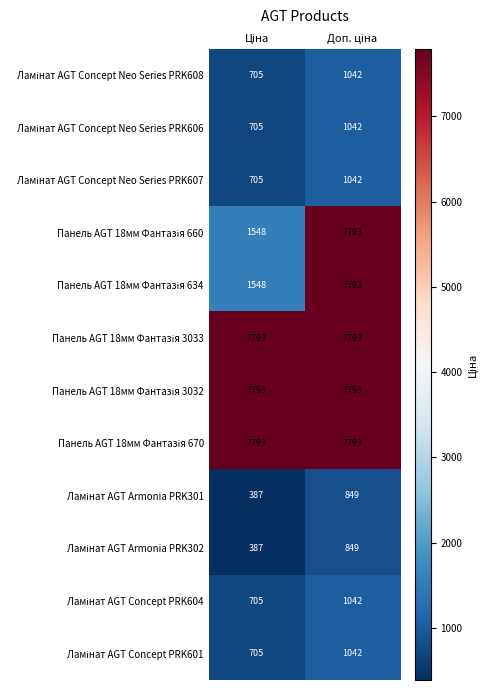

What is the minimum value shown in the chart?

387